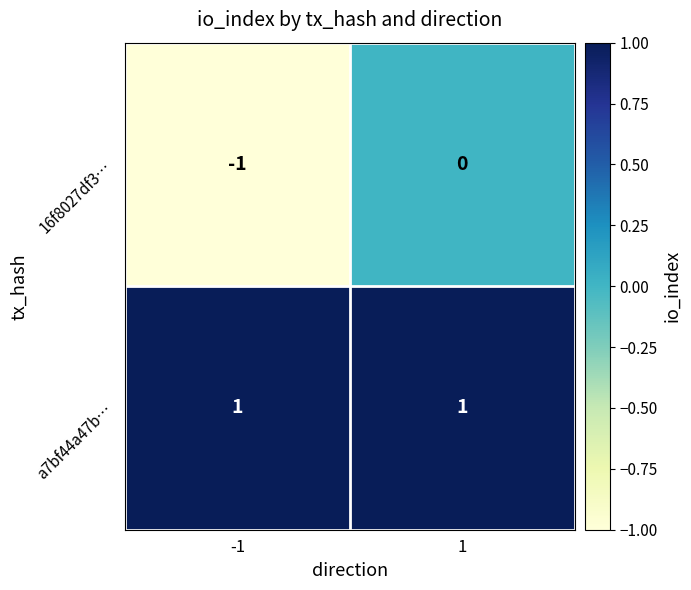

Which series has the widest spread of values?

16f8027df3…